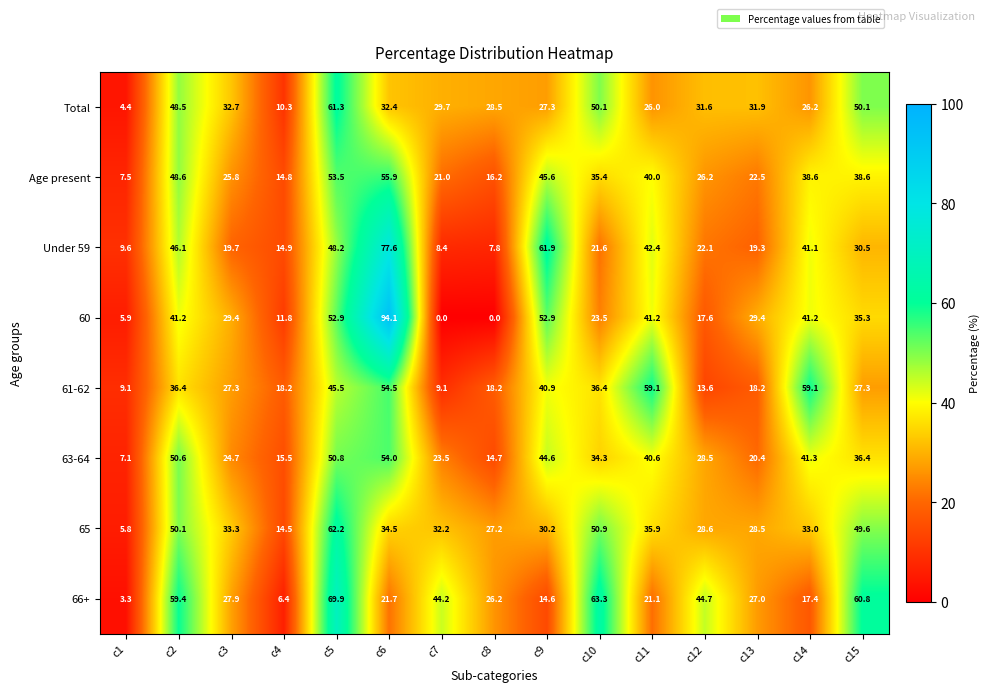

Rank the series by their maximum value, from lowest to highest.

63-64, Age present, 61-62, Total, 65, 66+, Under 59, 60